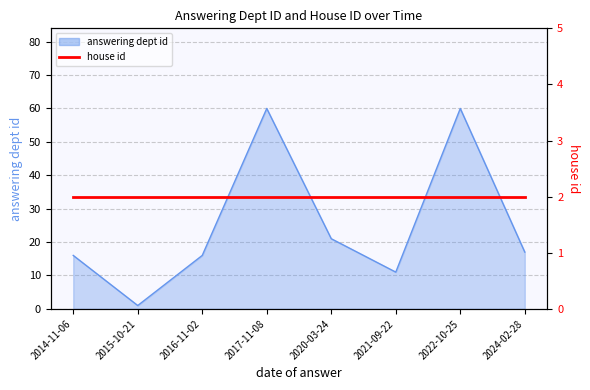

At which category does the data reach its first local peak?

2017-11-08